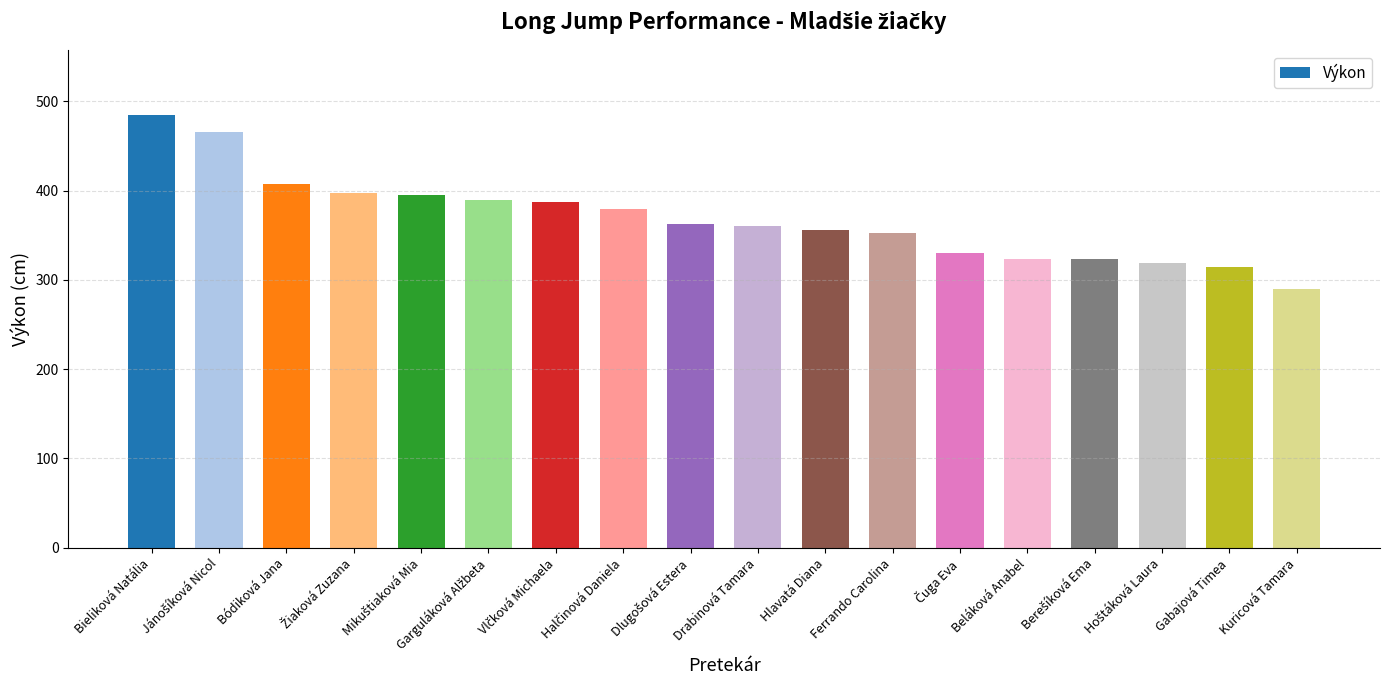

What is the smallest value displayed?

290